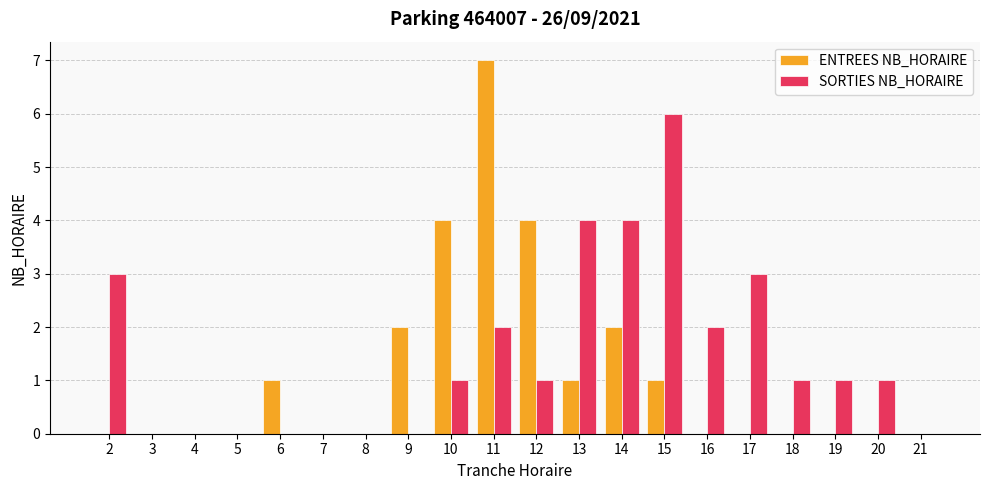

Reading right to left, list all the values displayed in this chart.

ENTREES NB_HORAIRE: 0	0	0	0	0	0	1	2	1	4	7	4	2	0	0	1	0	0	0	0
SORTIES NB_HORAIRE: 0	1	1	1	3	2	6	4	4	1	2	1	0	0	0	0	0	0	0	3